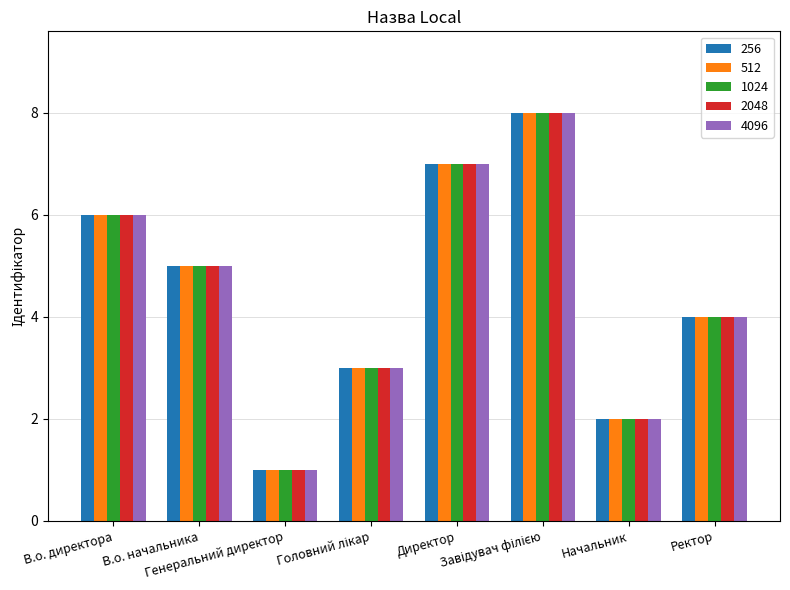

What is the label of the 7th bar from the left?

Начальник